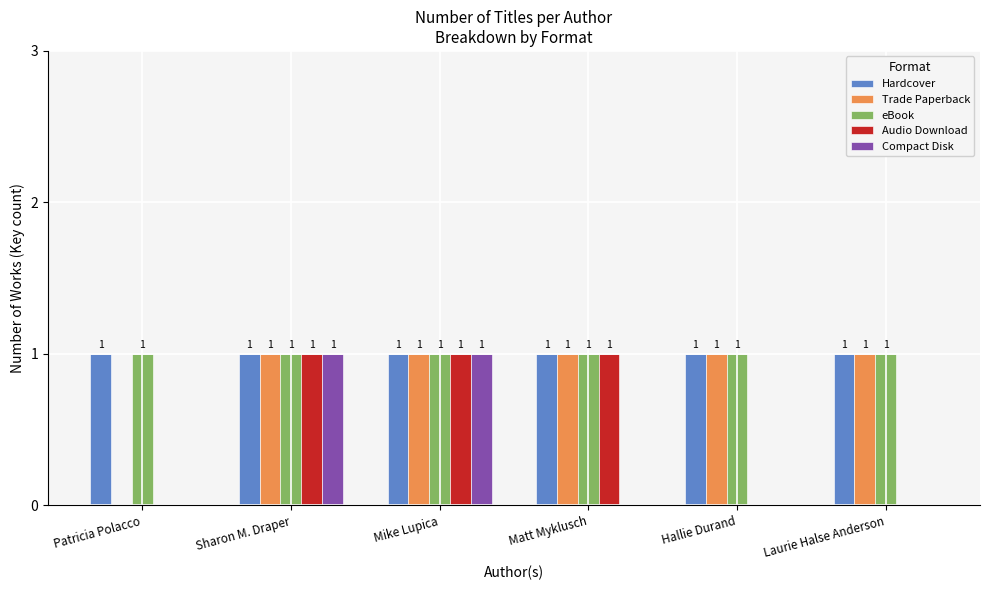

Reading left to right, extract all data points from this chart.

Hardcover: 1	1	1	1	1	1
Trade Paperback: 0	1	1	1	1	1
eBook: 1	1	1	1	1	1
Audio Download: 0	1	1	1	0	0
Compact Disk: 0	1	1	0	0	0